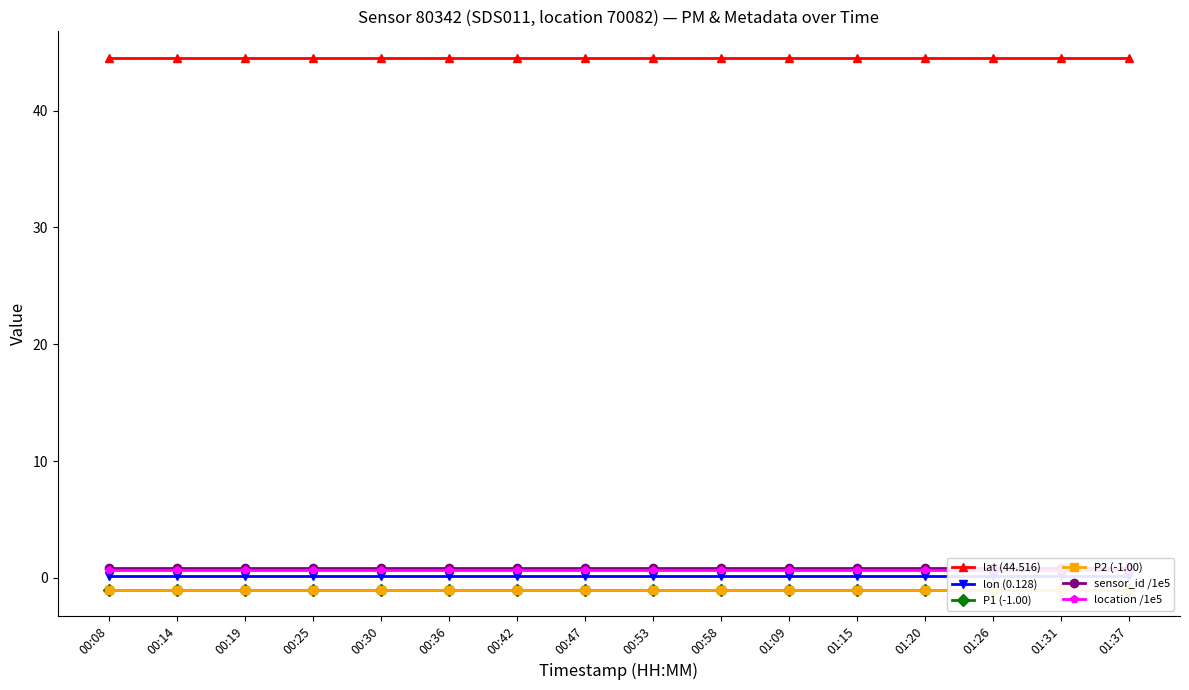

What is the smallest value displayed?

-1.0